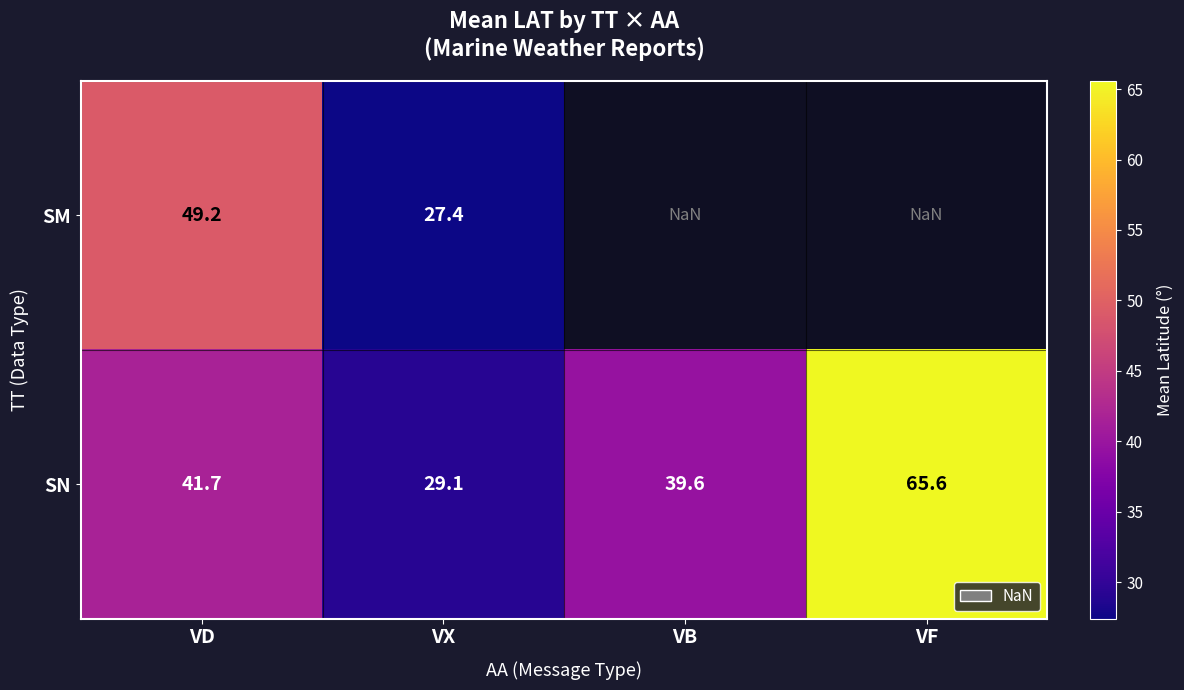

True or false: SM has a value of 27.4 at VX.

True